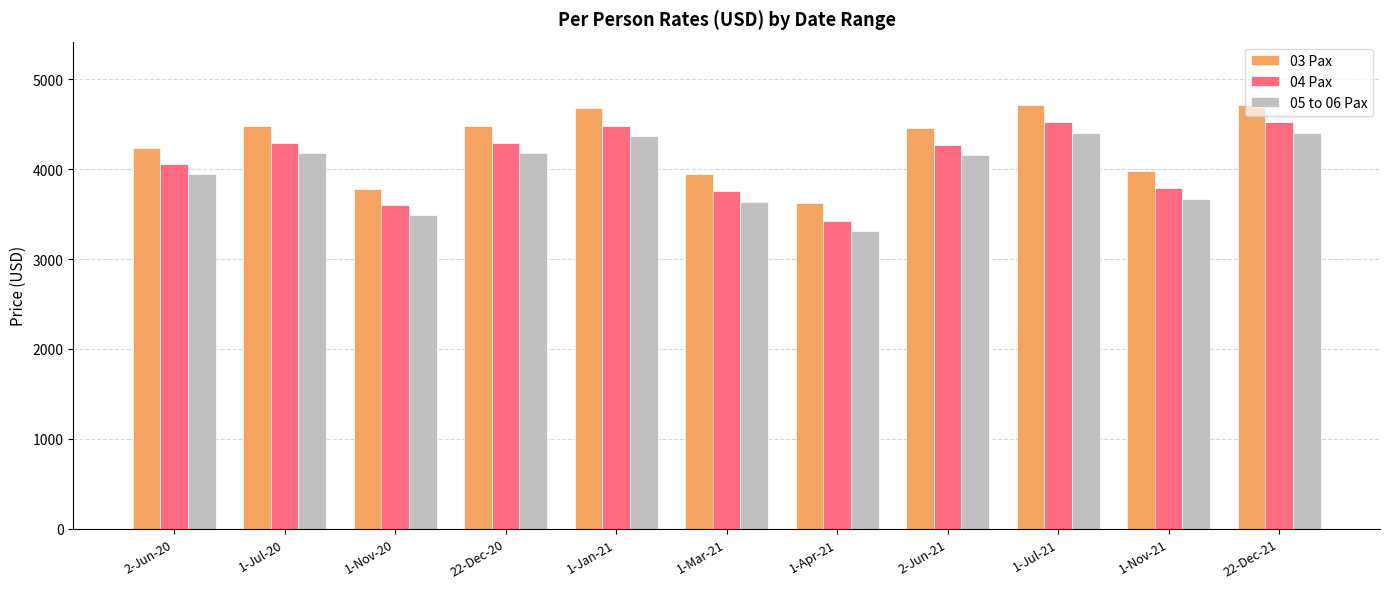

What is the minimum value shown in the chart?

3314